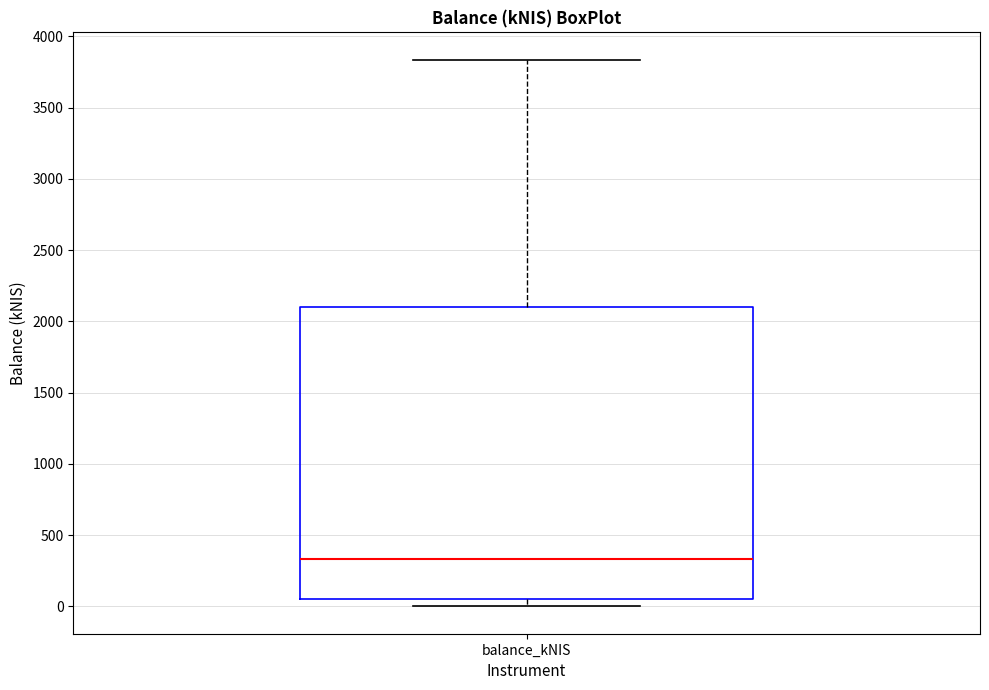

Transcribe this box plot: give where the median line is, the range the box spans, and where the two whiskers end, as read against the y-axis. The values are not printed on the chart, so give them approximately, as read against the axis.

median 350, box 50 to 2100, whiskers 0 to 3850